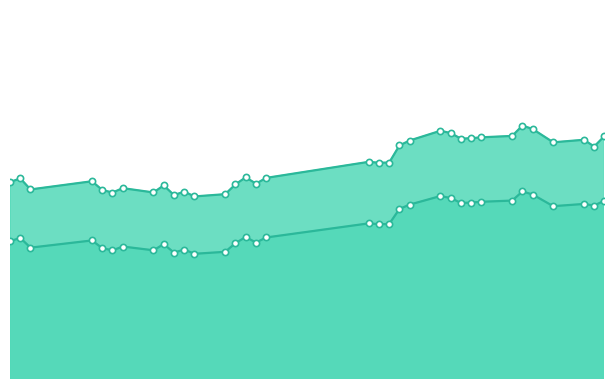

Is the value of Cours de référence at 2025-05-16 greater than the value of Seuil de sécurité at 2025-06-23?

Yes